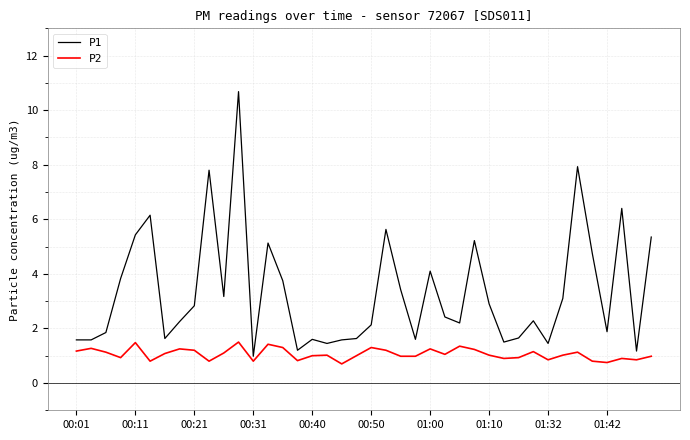

Rank the series by their maximum value, from lowest to highest.

P2, P1